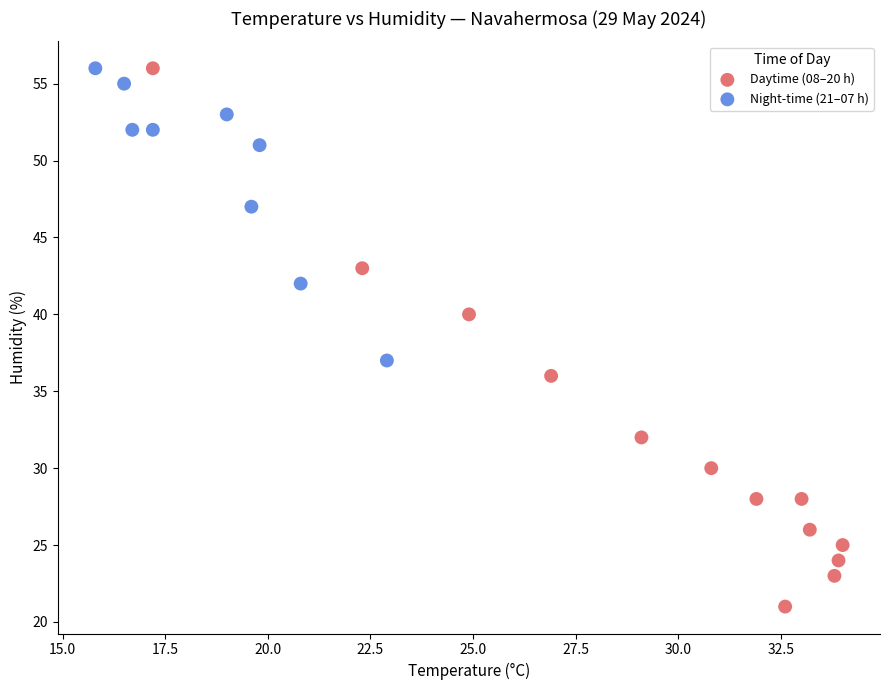

What are all the series names shown in the legend?

Daytime (08–20 h), Night-time (21–07 h)